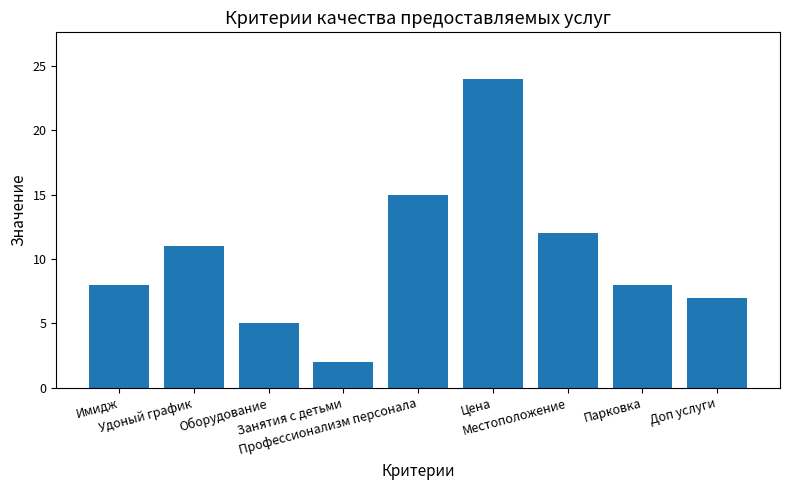

What is the minimum value shown in the chart?

2